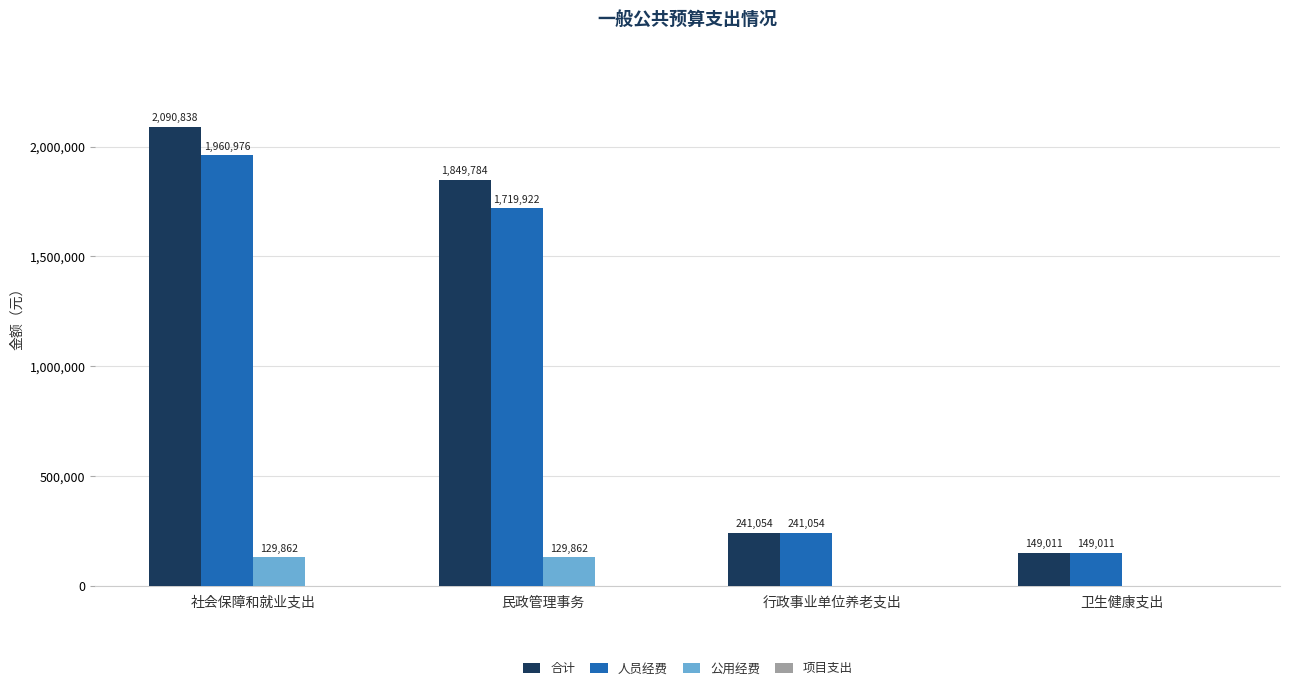

Read the 合计 value at 卫生健康支出.

149011